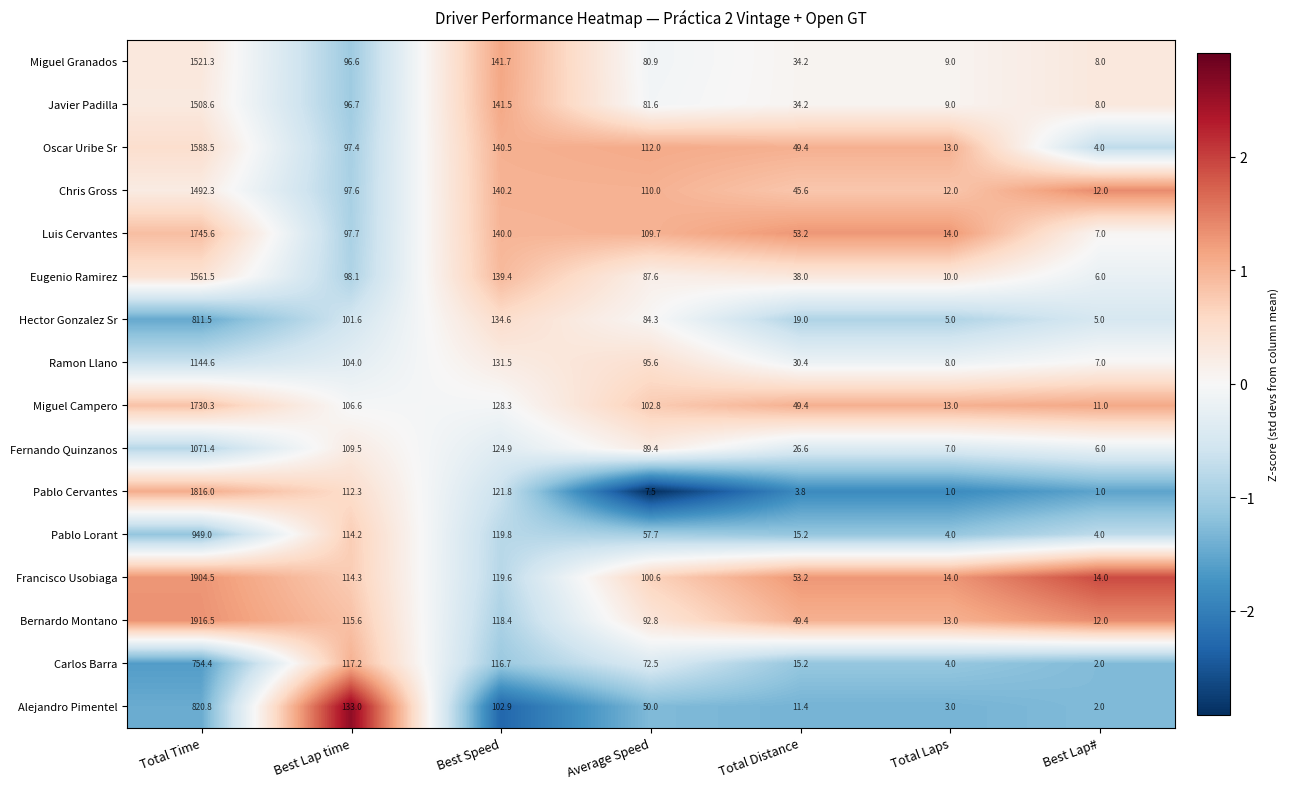

At Best Lap time, list the series in order from largest to smallest.

Alejandro Pimentel, Carlos Barra, Bernardo Montano, Francisco Usobiaga, Pablo Lorant, Pablo Cervantes, Fernando Quinzanos, Miguel Campero, Ramon Llano, Hector Gonzalez Sr, Eugenio Ramirez, Luis Cervantes, Chris Gross, Oscar Uribe Sr, Javier Padilla, Miguel Granados